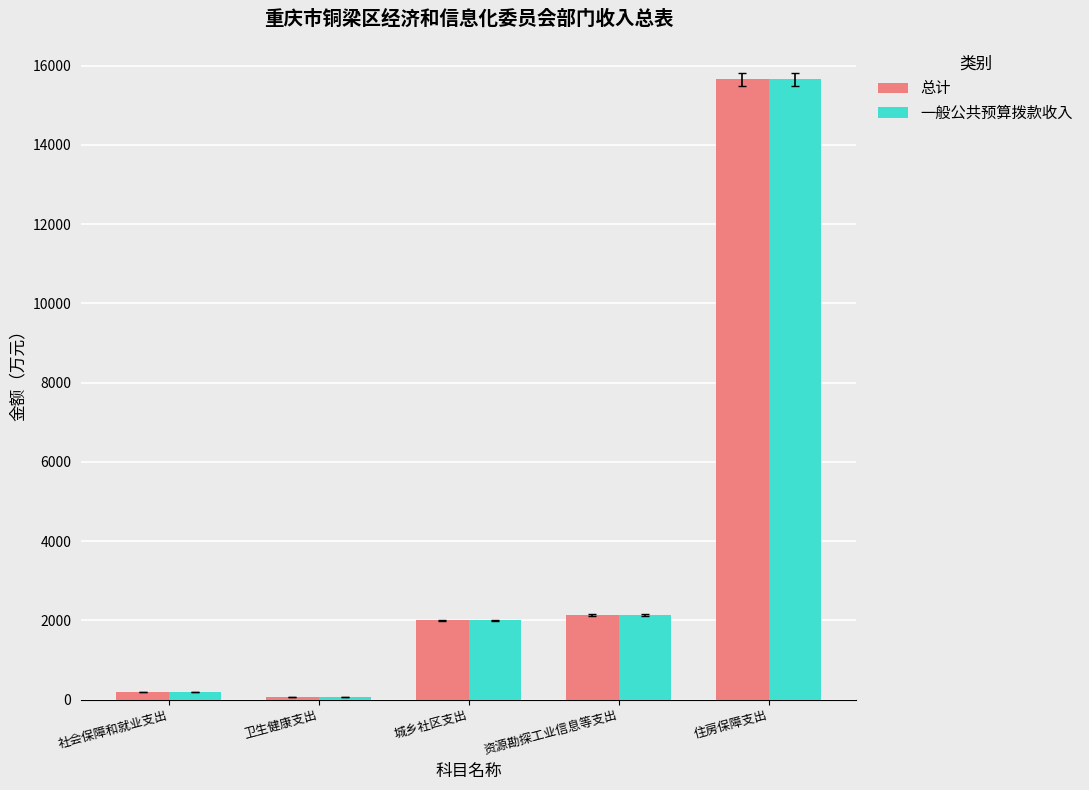

What is the maximum value for 一般公共预算拨款收入?

15650.1